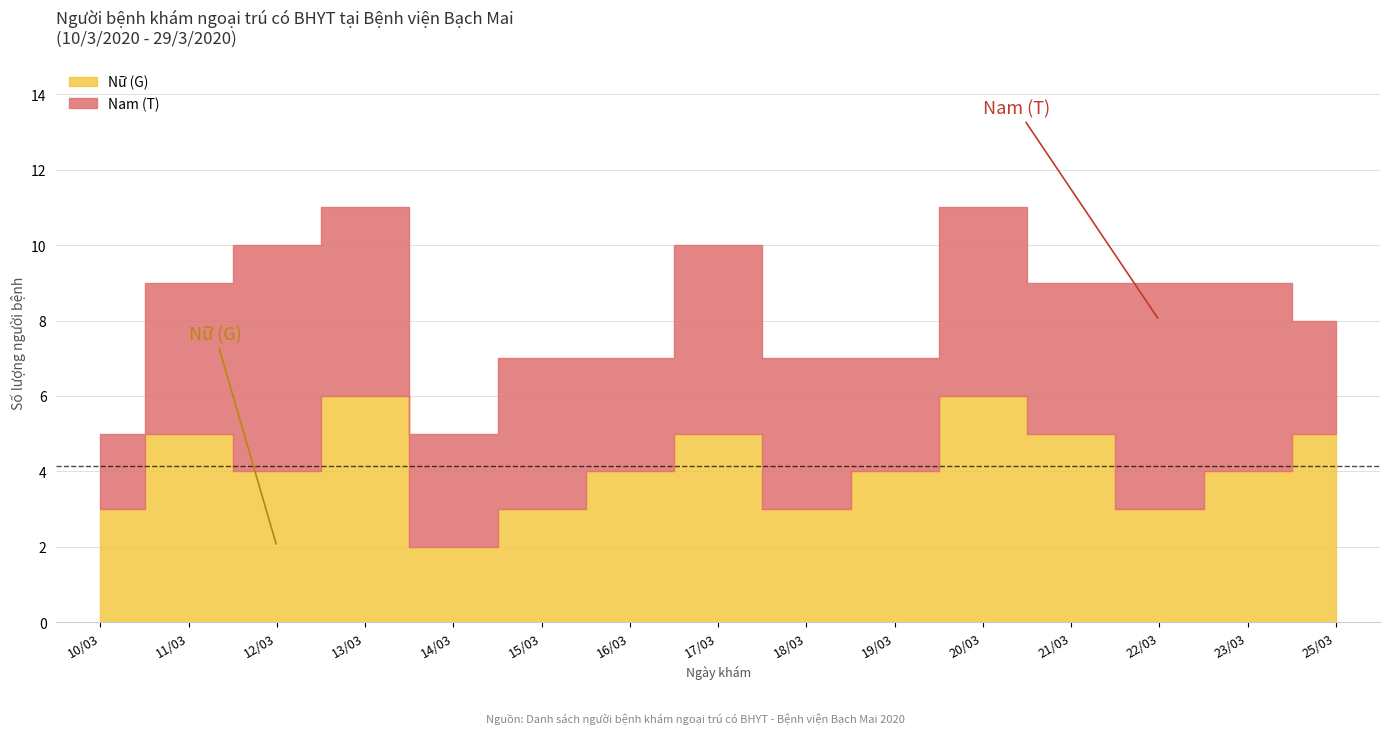

Which series changed the most between 16/03 and 21/03?

Nữ (G)